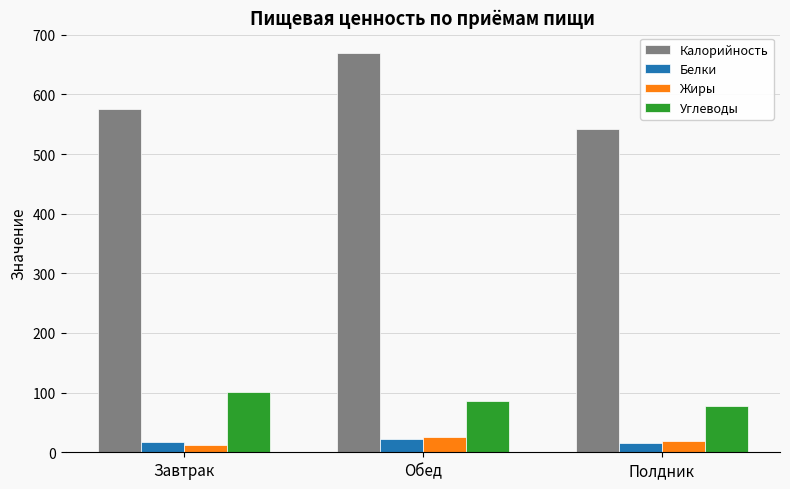

What is the sum of all Калорийность values?

1787.7